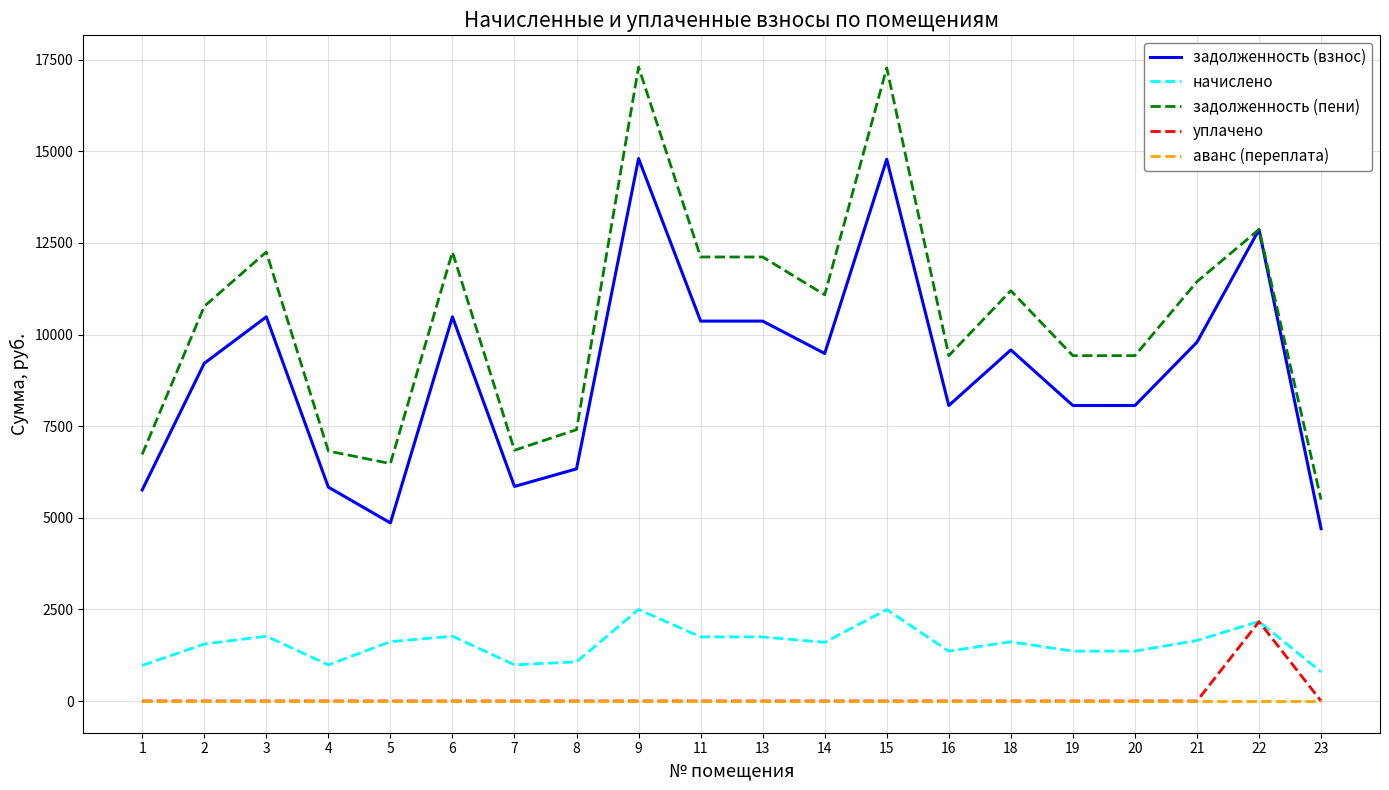

True or false: уплачено and задолженность (пени) cross at least once.

False